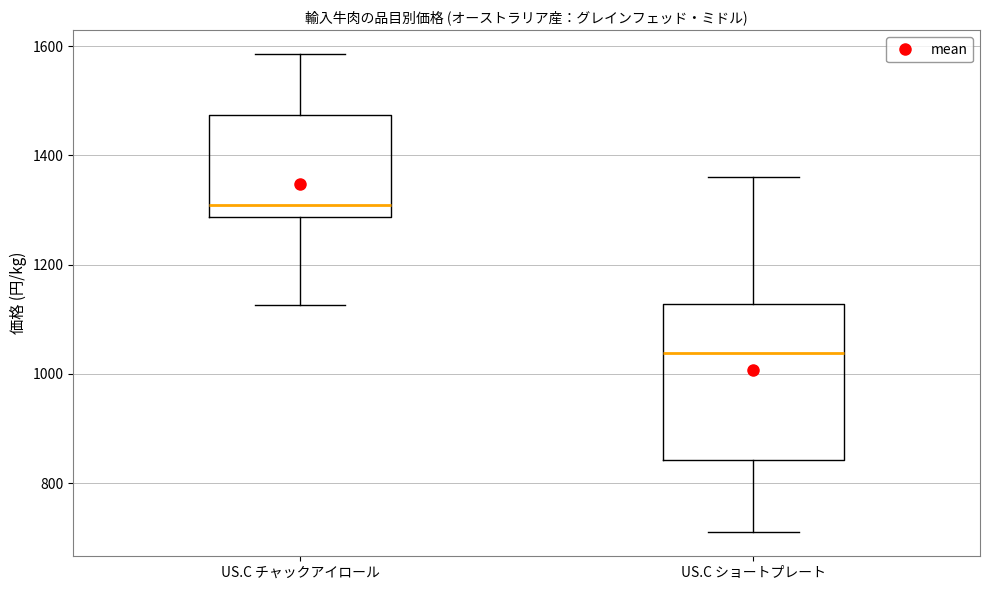

Which box is the tallest, from its lower edge to its upper edge?

US.C ショートプレート